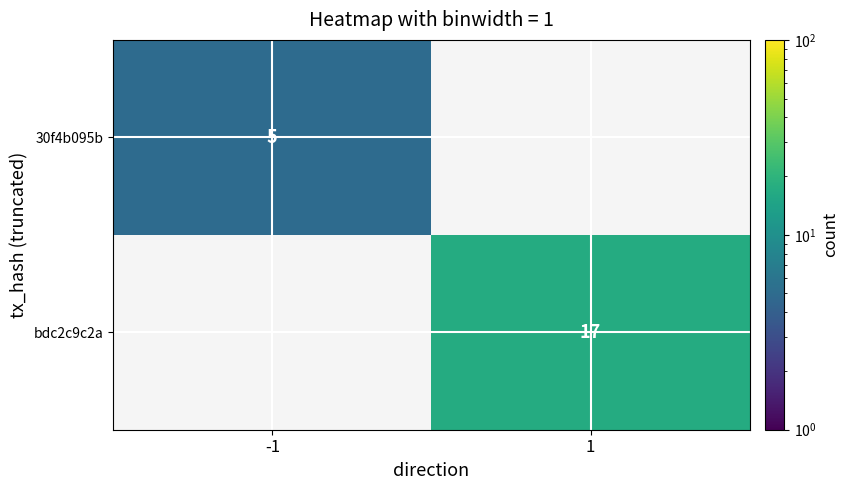

Which has a higher value, 1 or -1?

-1